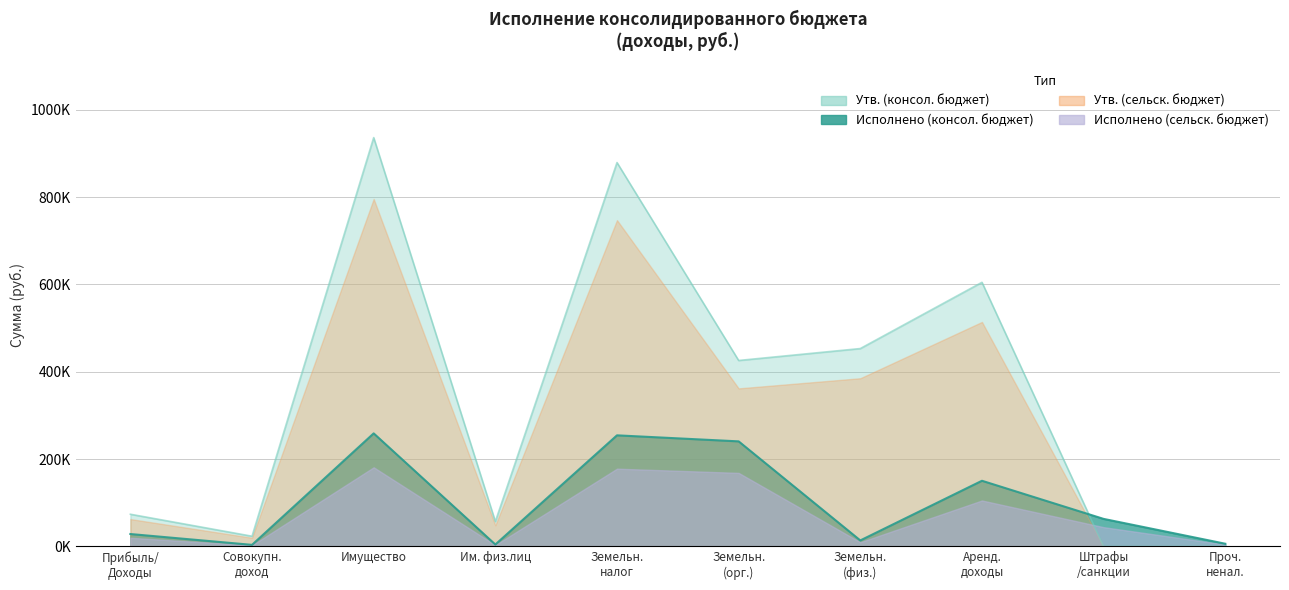

Which series ends up on top after the final intersection of Исполнено (консол. бюджет) and Утв. (консол. бюджет)?

Исполнено (консол. бюджет)